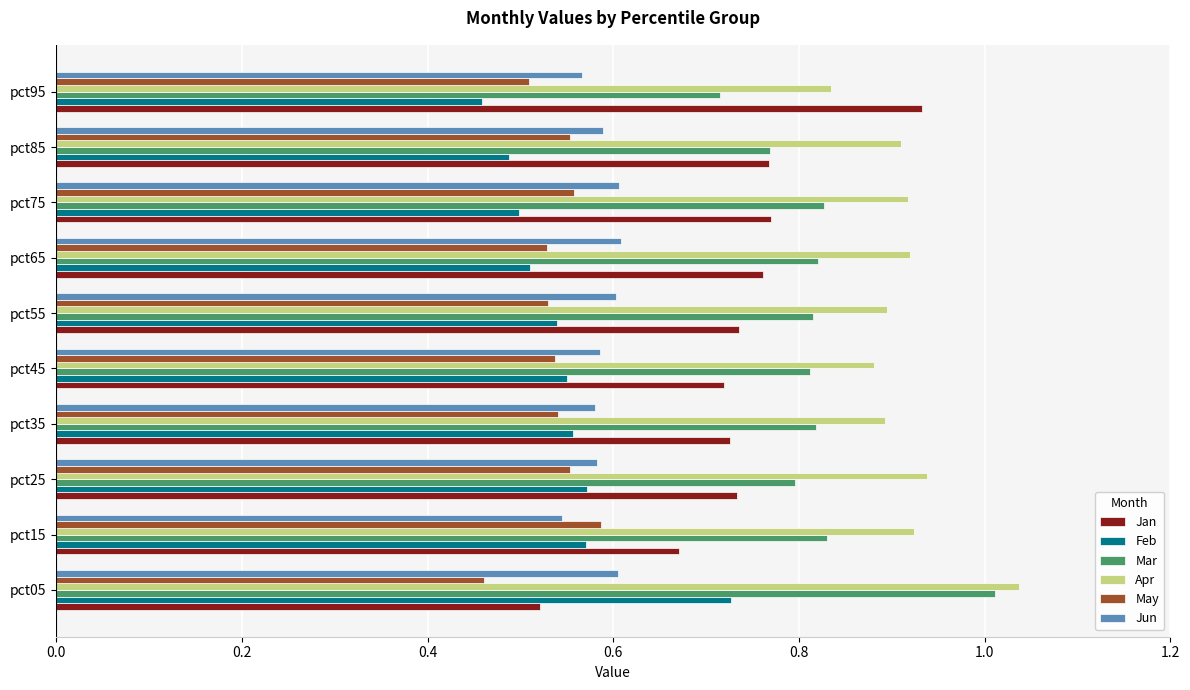

Which series has the widest spread of values?

Jan